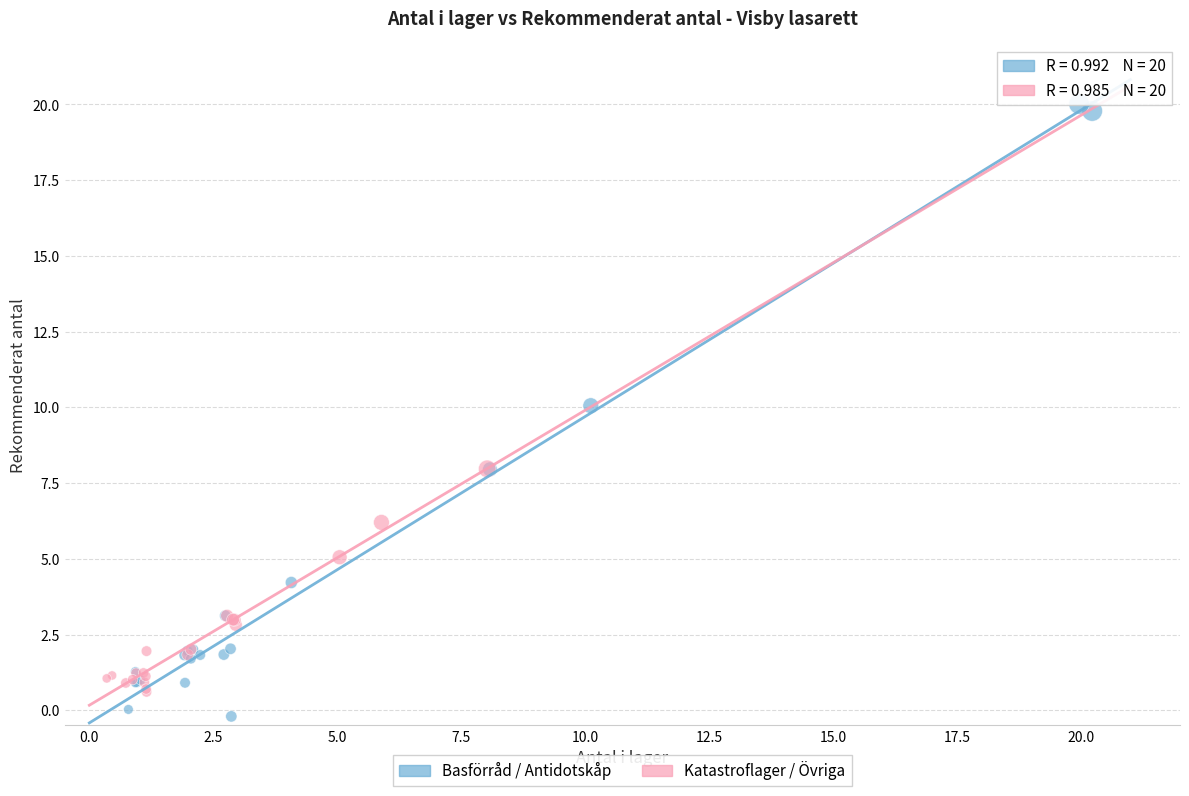

Which series has the widest spread of Y values?

Basförråd / Antidotskåp